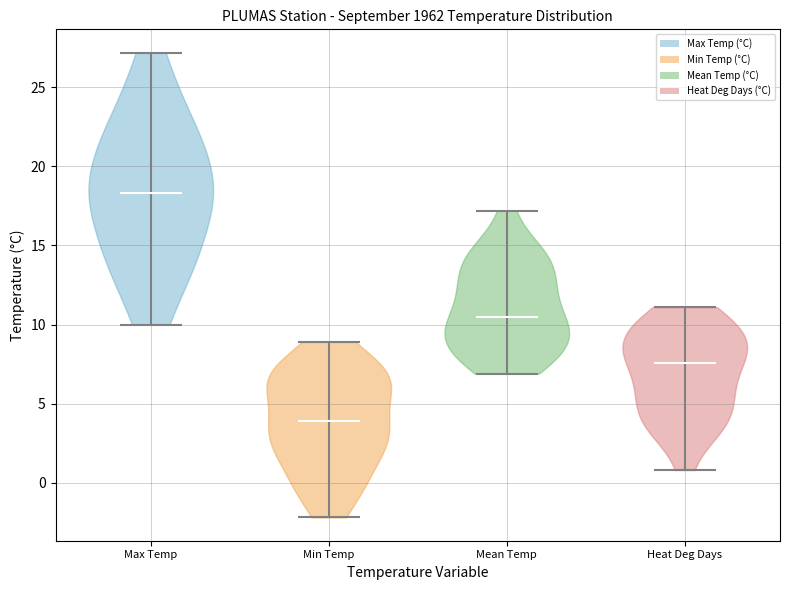

Reading left to right, read every violin against the y-axis: where its median line is, and the lowest and highest points it reaches. The values are not printed on the chart, so give them approximately, as read against the axis.

Max Temp: median line 18.5, lowest point 10.0, highest point 27.0
Min Temp: median line 4.0, lowest point -2.0, highest point 9.0
Mean Temp: median line 10.5, lowest point 7.0, highest point 17.0
Heat Deg Days: median line 7.5, lowest point 1.0, highest point 11.0